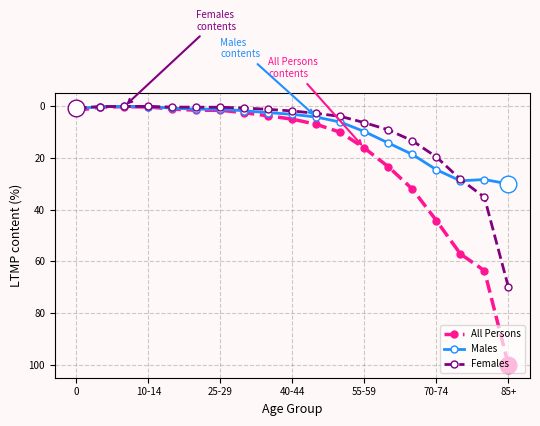

Which series has the largest range (max minus min)?

All Persons